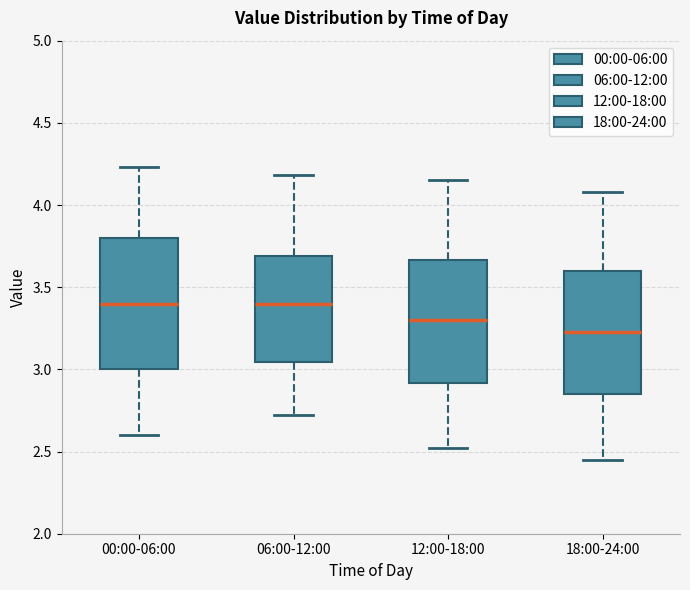

Reading left to right, transcribe this box plot: for each box, give where its median line is, the range the box spans, and where its two whiskers end, as read against the y-axis. The values are not printed on the chart, so give them approximately, as read against the axis.

00:00-06:00: median 3.40, box 3.00 to 3.80, whiskers 2.60 to 4.25
06:00-12:00: median 3.40, box 3.05 to 3.70, whiskers 2.70 to 4.20
12:00-18:00: median 3.30, box 2.90 to 3.65, whiskers 2.50 to 4.15
18:00-24:00: median 3.25, box 2.85 to 3.60, whiskers 2.45 to 4.10